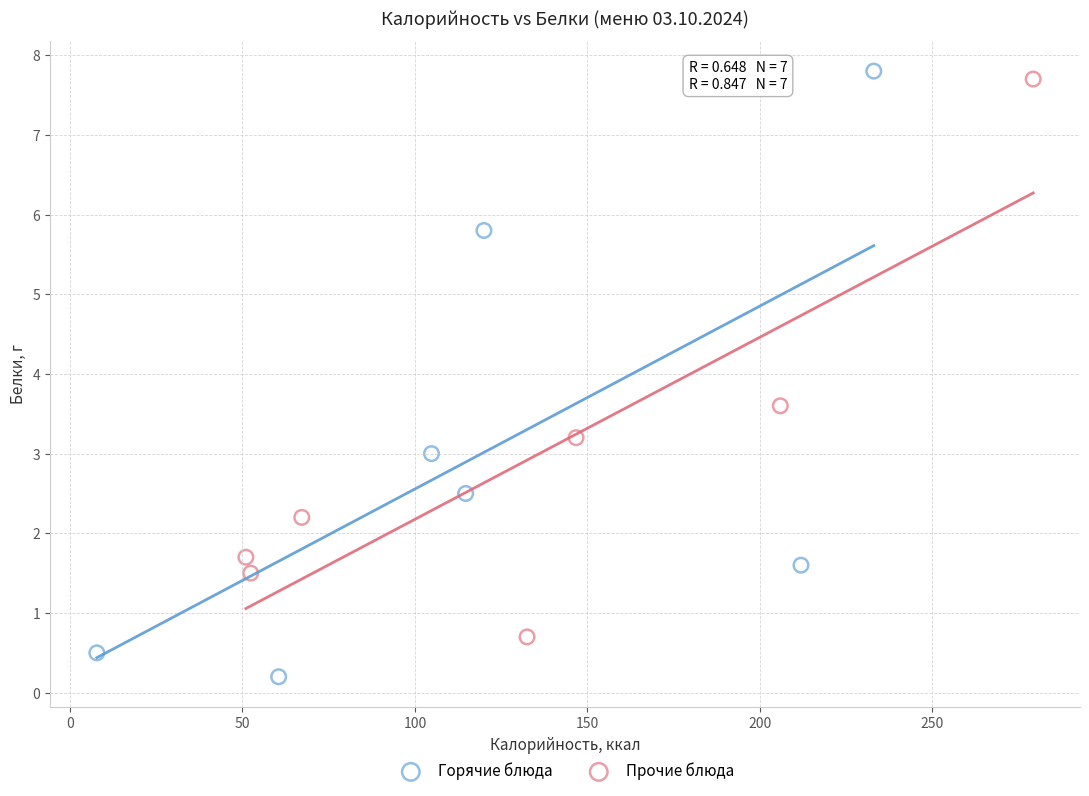

Which series has the largest Y range (max minus min)?

Горячие блюда